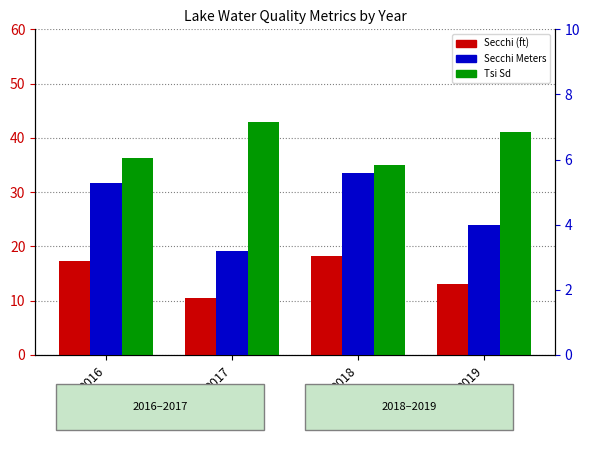

Where does the Secchi Meters series first go above 5?

2016